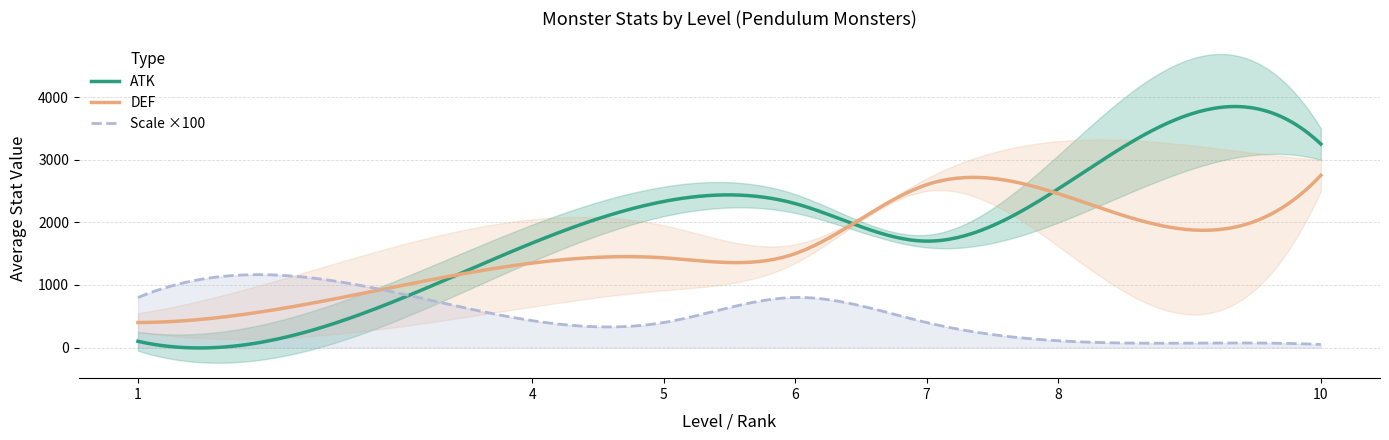

What is the maximum value for DEF?

2750.0